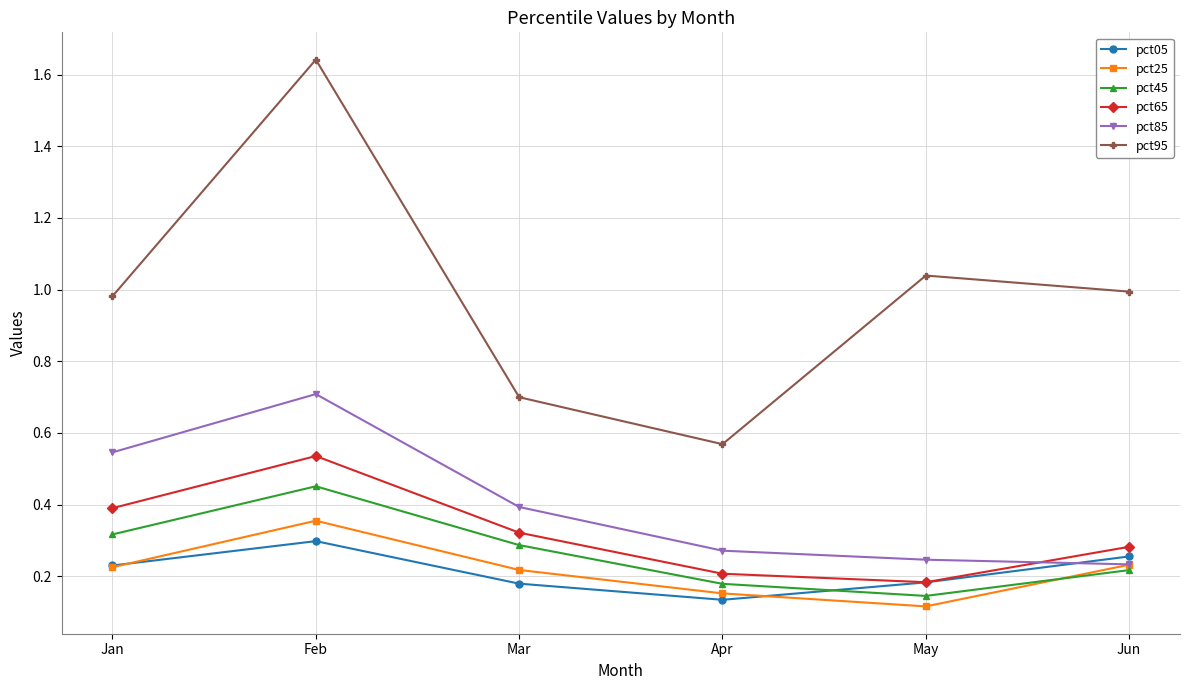

Between Feb and Jun, which series saw the biggest shift?

pct95